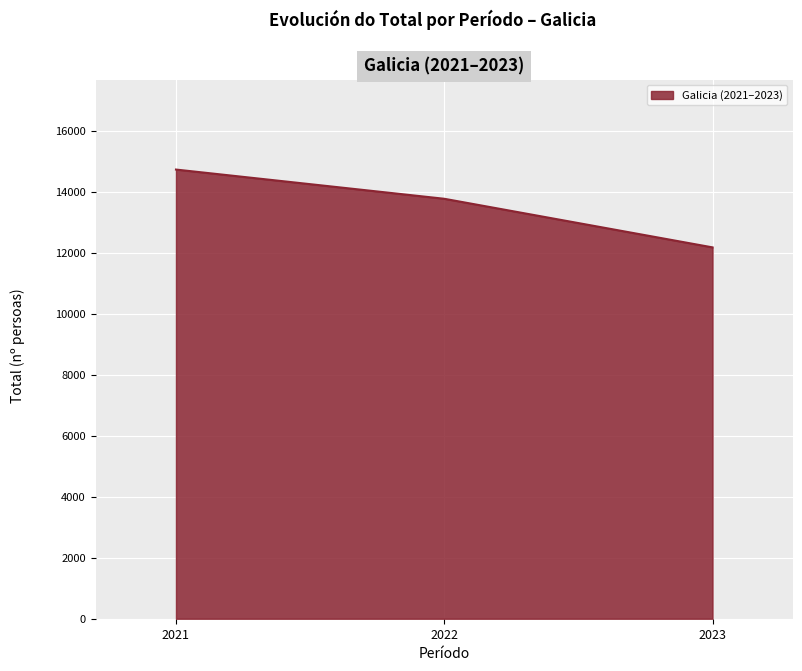

What is the greatest value displayed?

14729